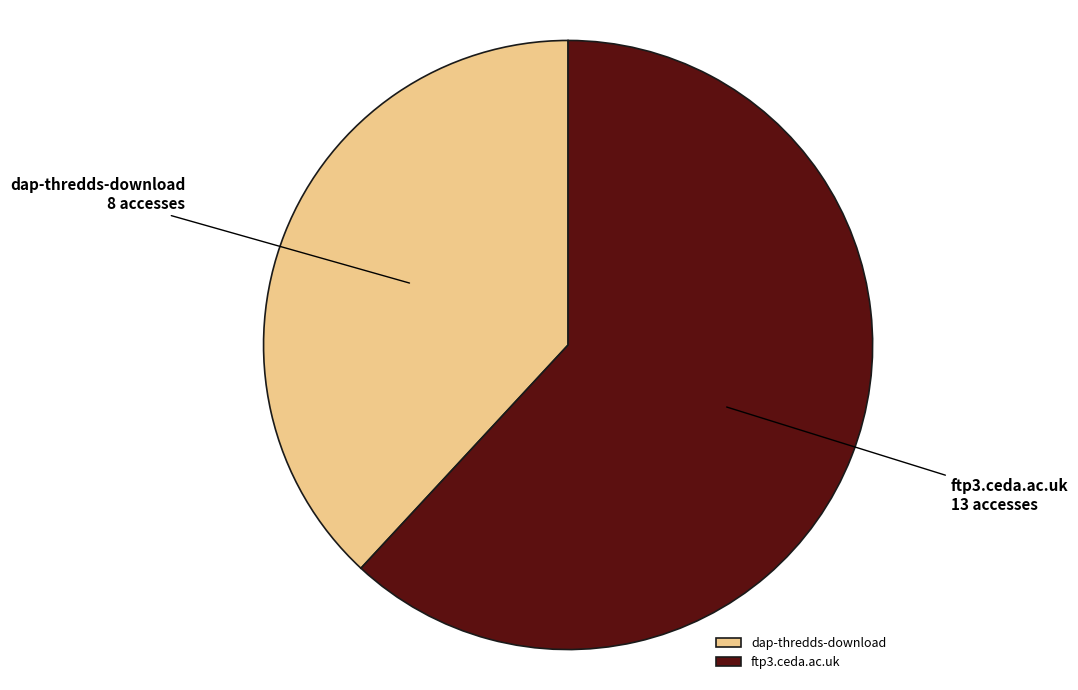

True or false: dap-thredds-download accounts for 38% of the total.

True